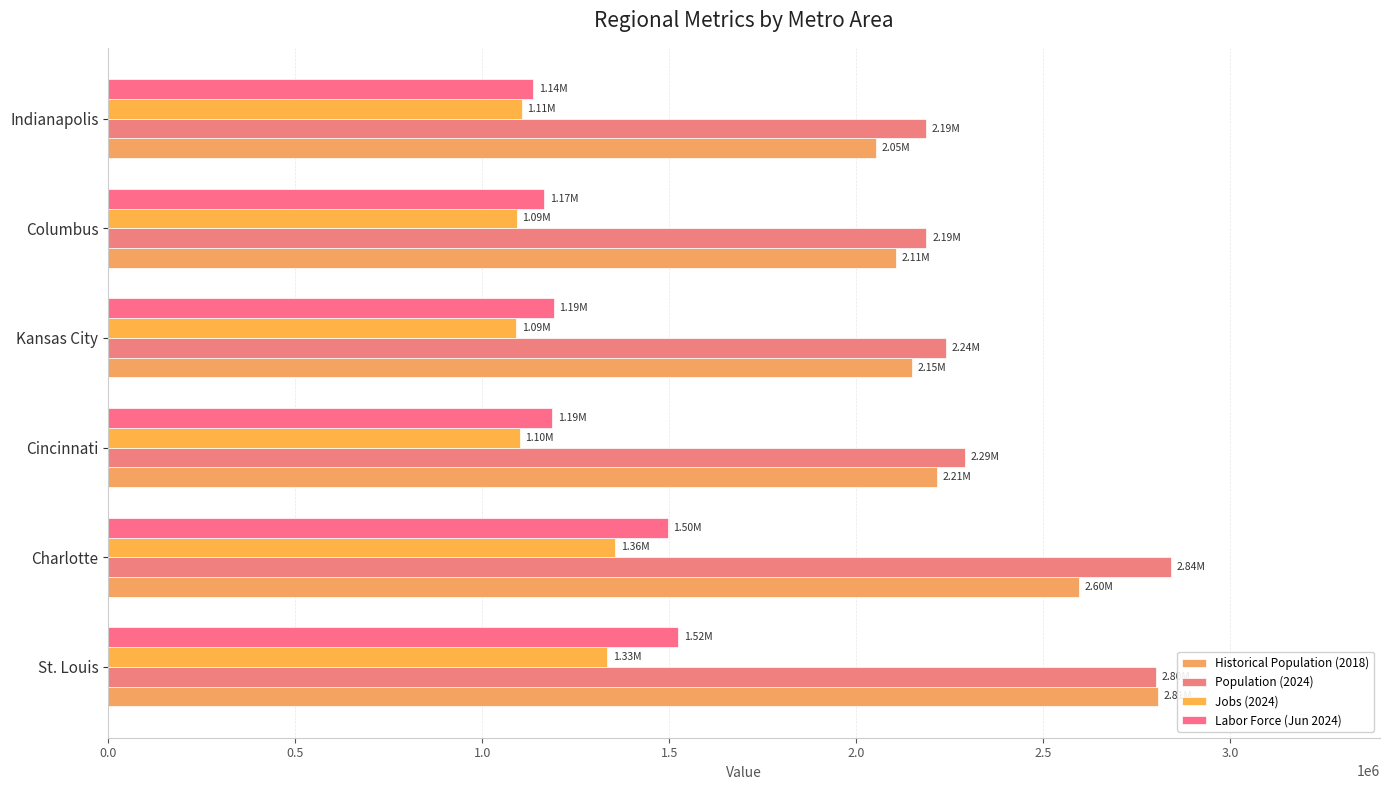

What is the greatest value displayed?

2842014